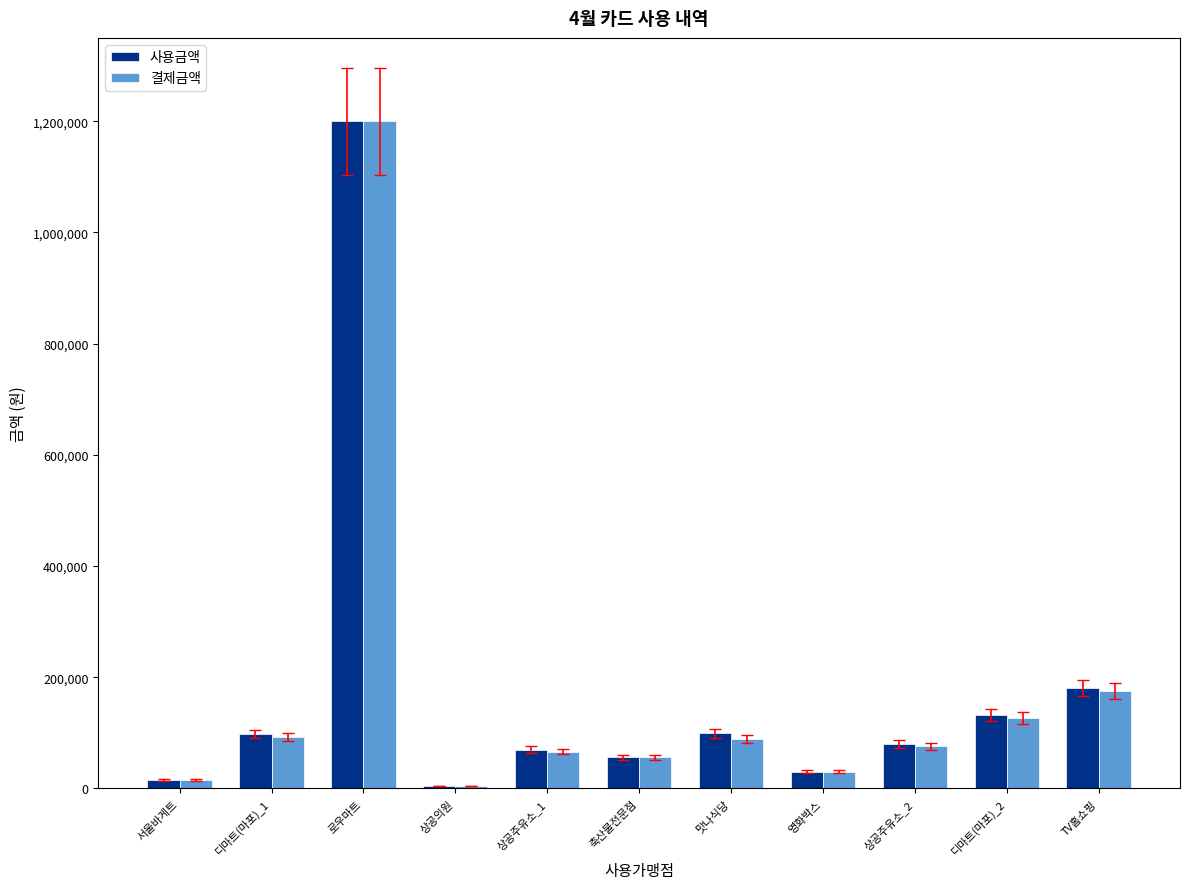

What is the total value across all series at 상공주유소_1?

136500